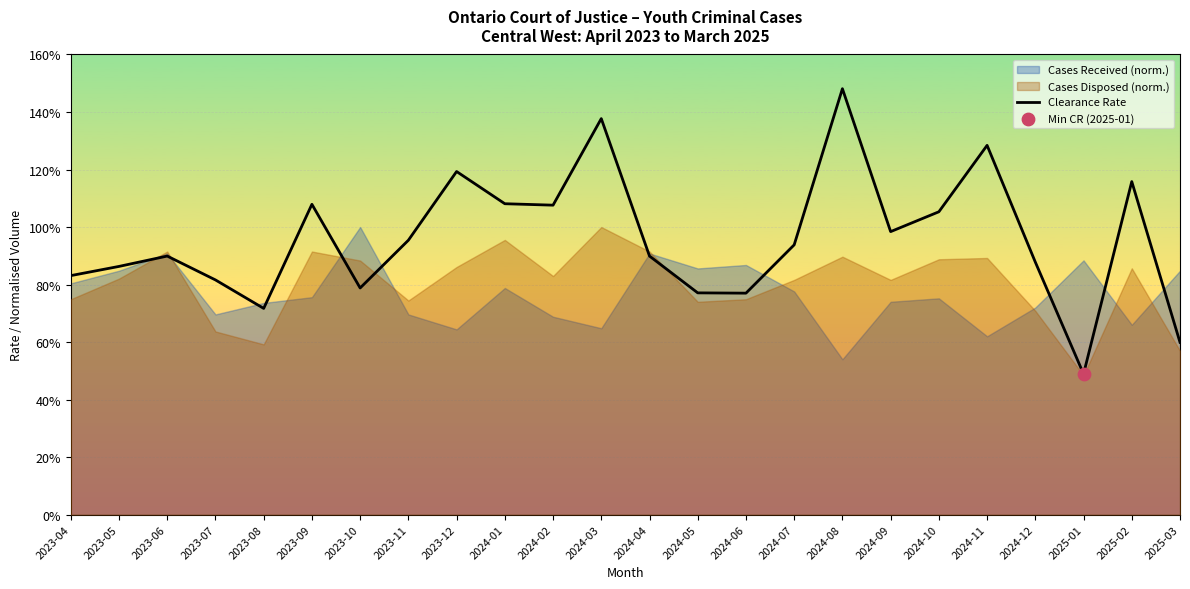

What is the change in value from 2024-09 to 2025-01?

-0.5